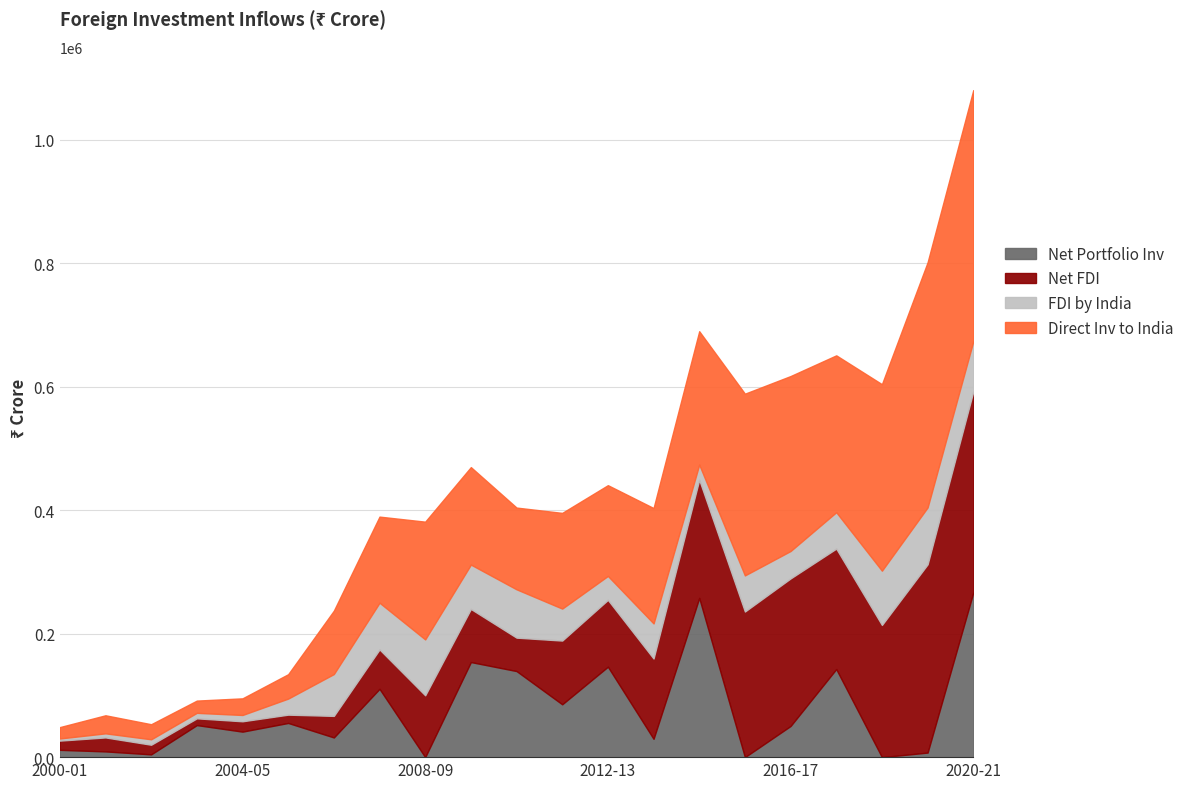

The value of Net Portfolio Inv at 2012-13 is 90296. True or false?

False